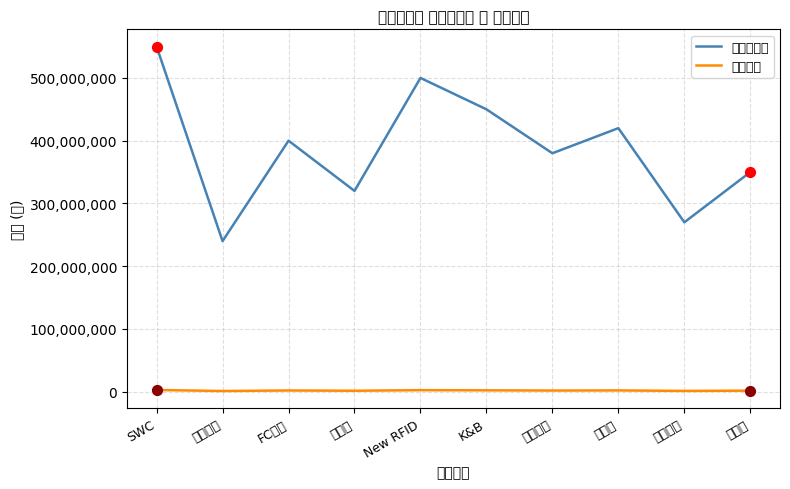

At how many categories does at least one series exceed 166560537?

10